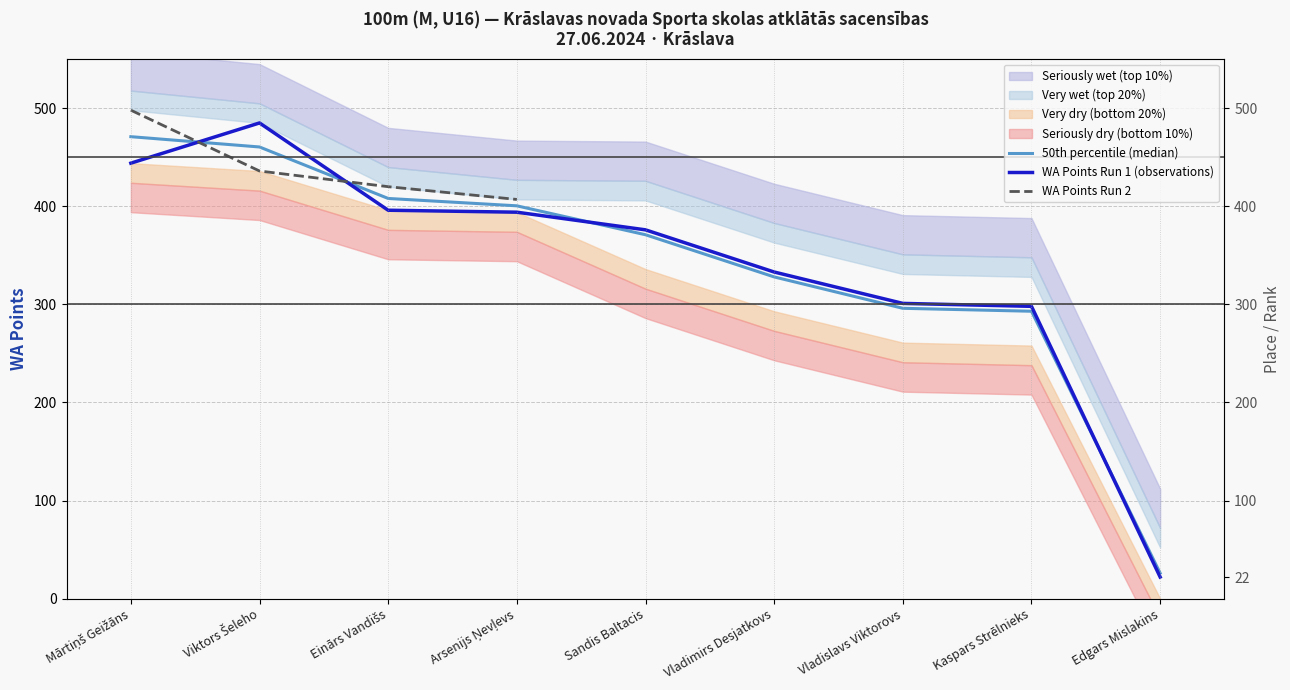

List the labels in order of value, smallest first.

Edgars Mislakins, Kaspars Strēlnieks, Vladislavs Viktorovs, Vladimirs Desjatkovs, Sandis Baltacis, Arsenijs Ņevļevs, Einārs Vandišs, Mārtiņš Geižāns, Viktors Šeleho